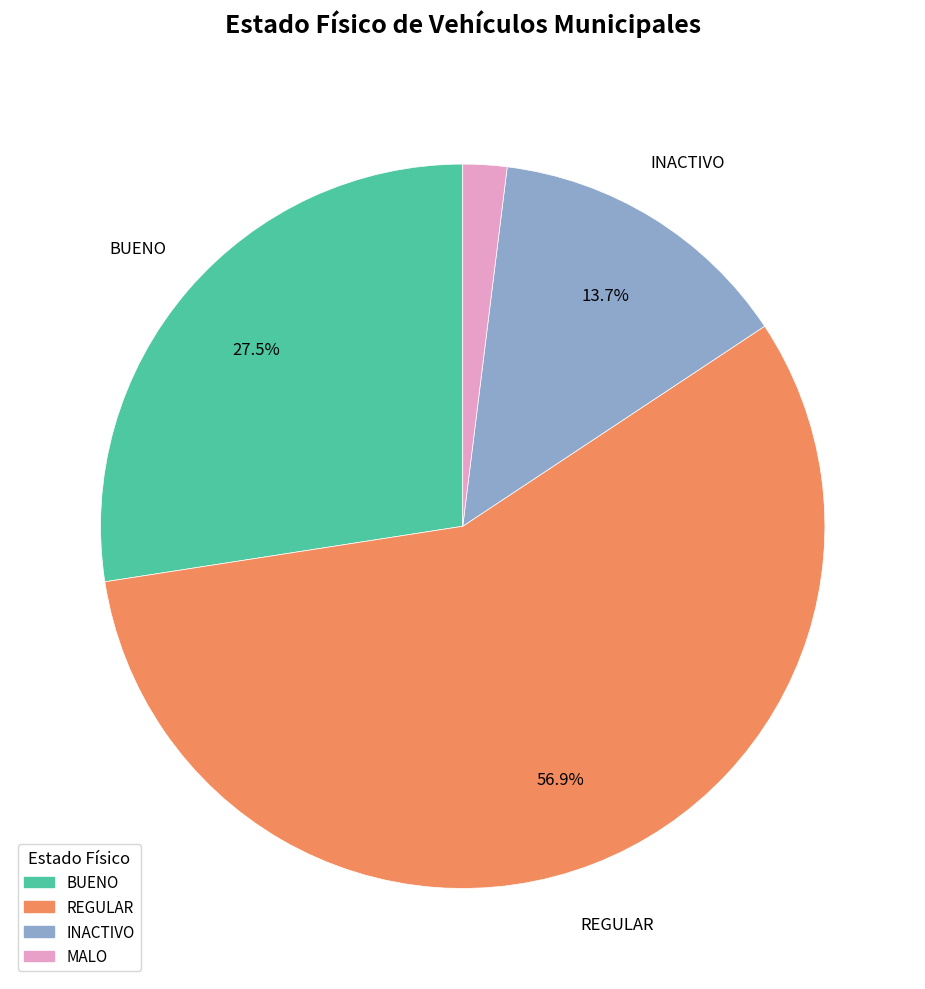

Is there a majority slice in this chart?

Yes